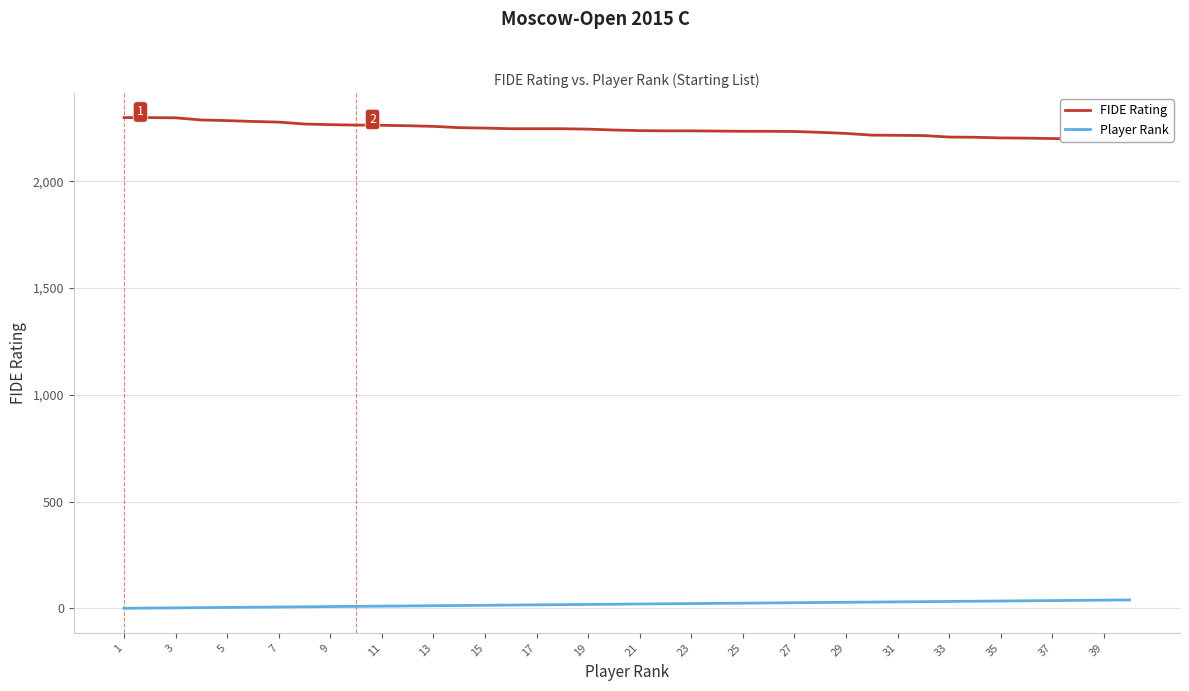

Is this an area chart (filled region under the line)?

No